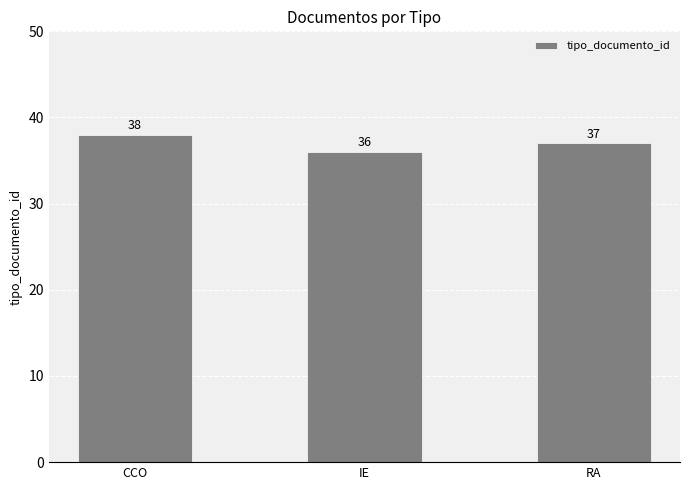

Does the chart contain stacked bars?

No